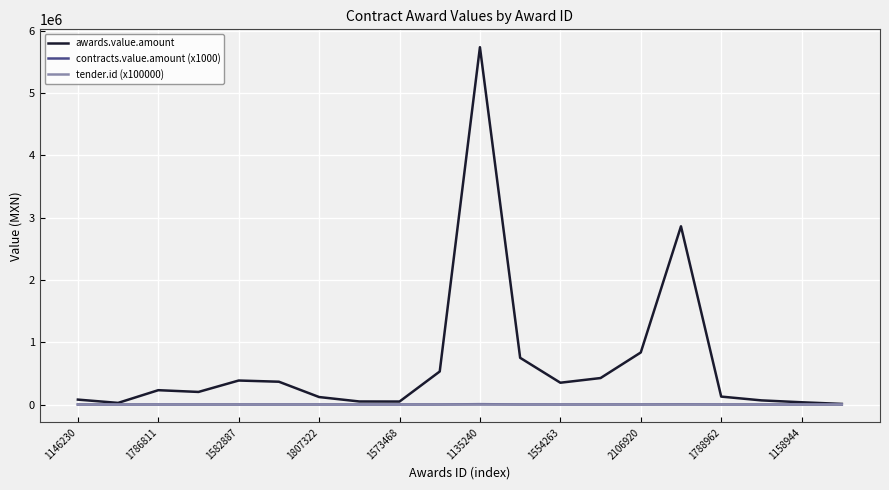

What is the greatest value displayed?

5739334.5